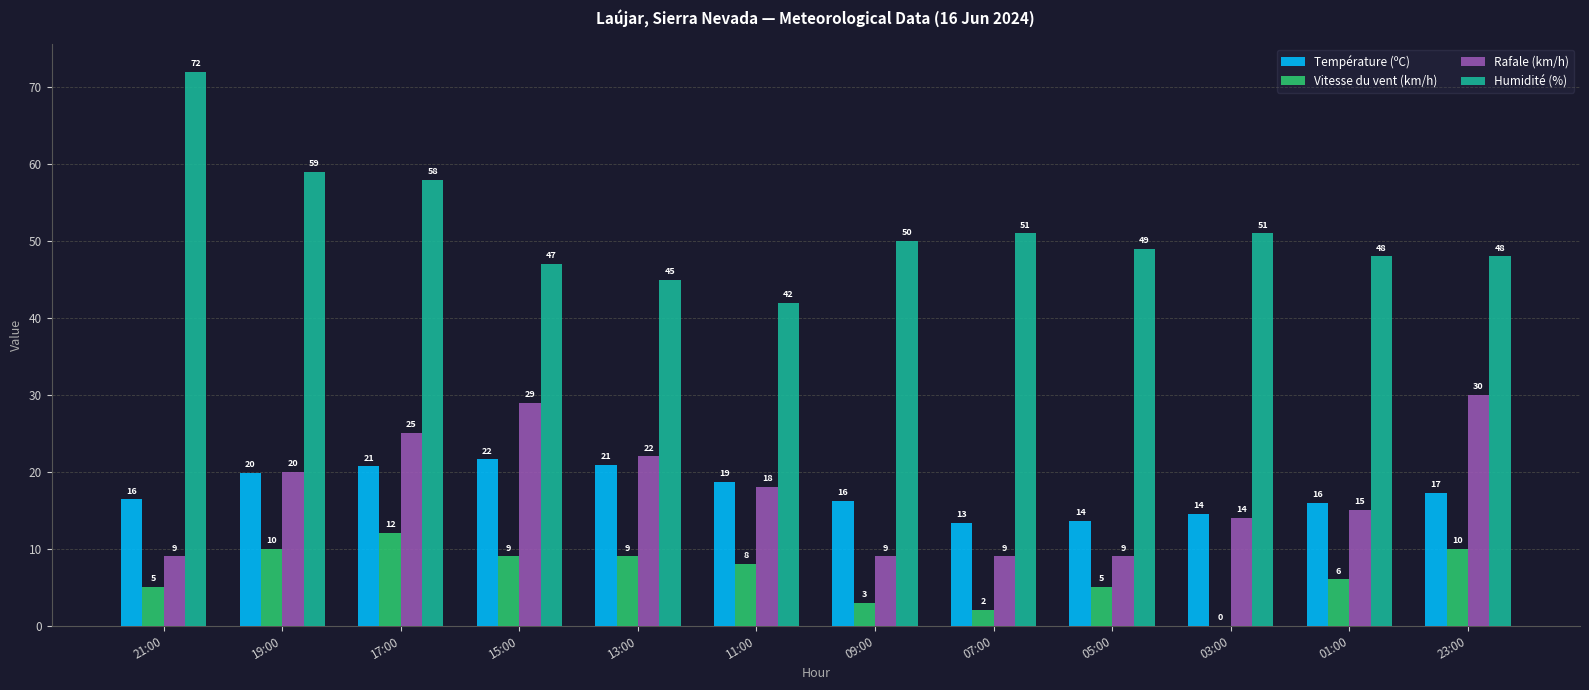

How many categories are shown in the chart?

12